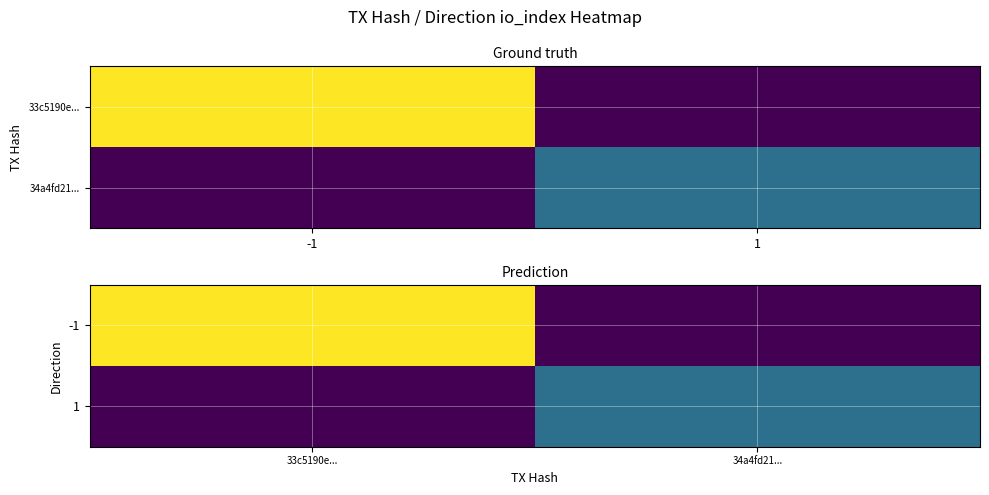

How many data points in -1 are less than 68?

1